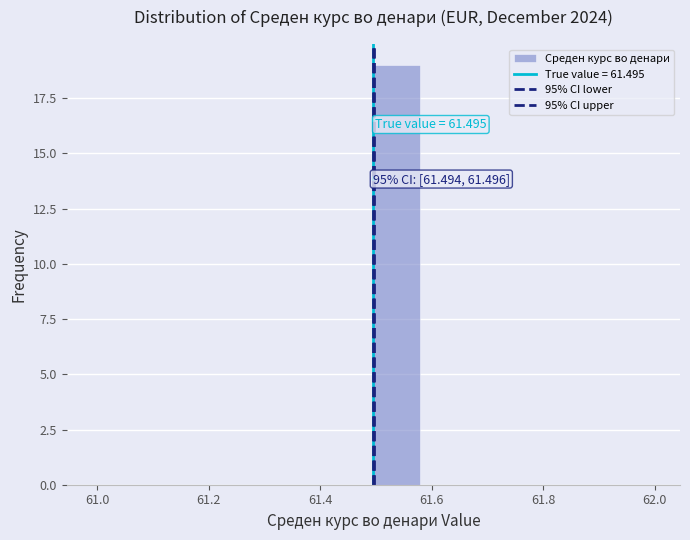

Over which range of the x-axis is the bar tallest?

61.50 to 61.58